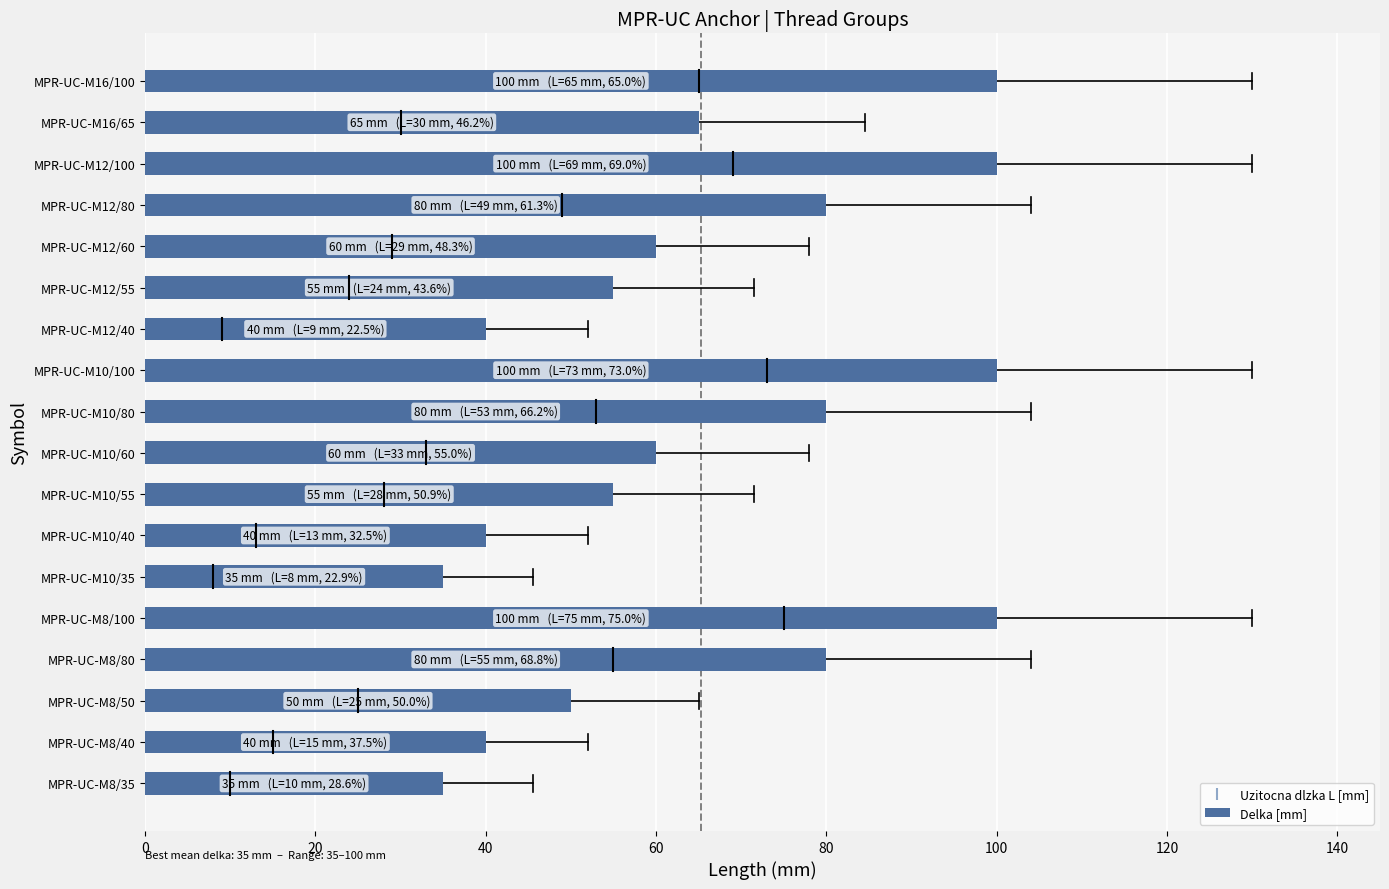

What is the change in value from MPR-UC-M8/35 to MPR-UC-M12/40?

+5